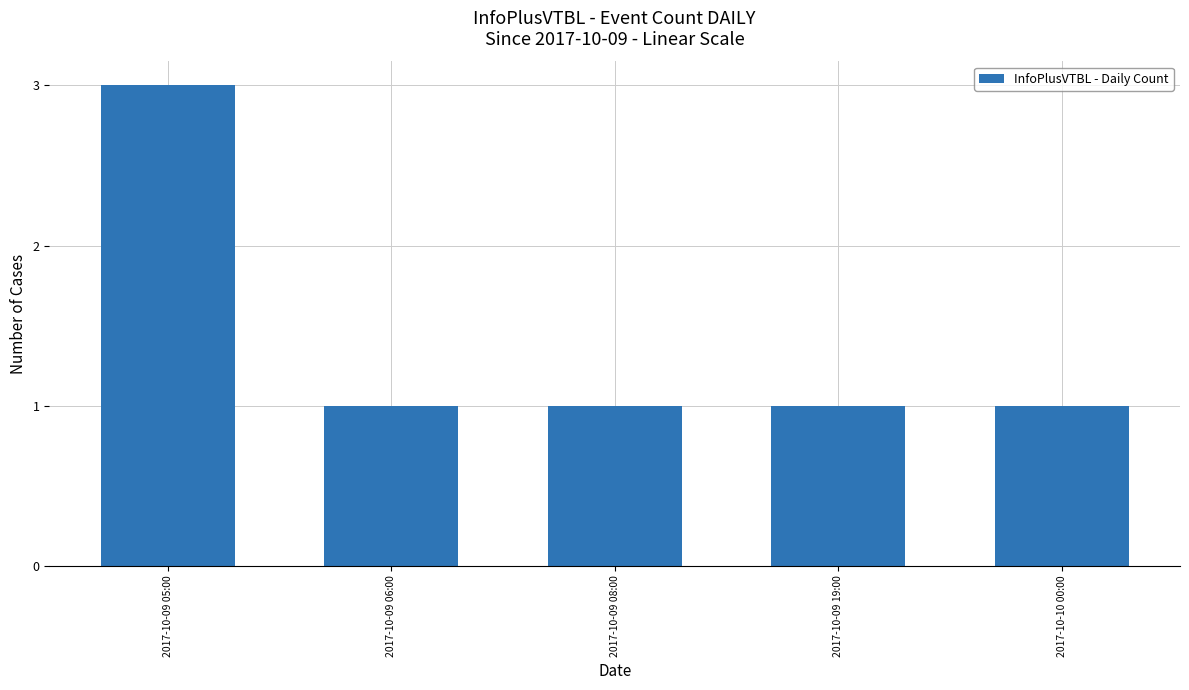

What is the average value?

1